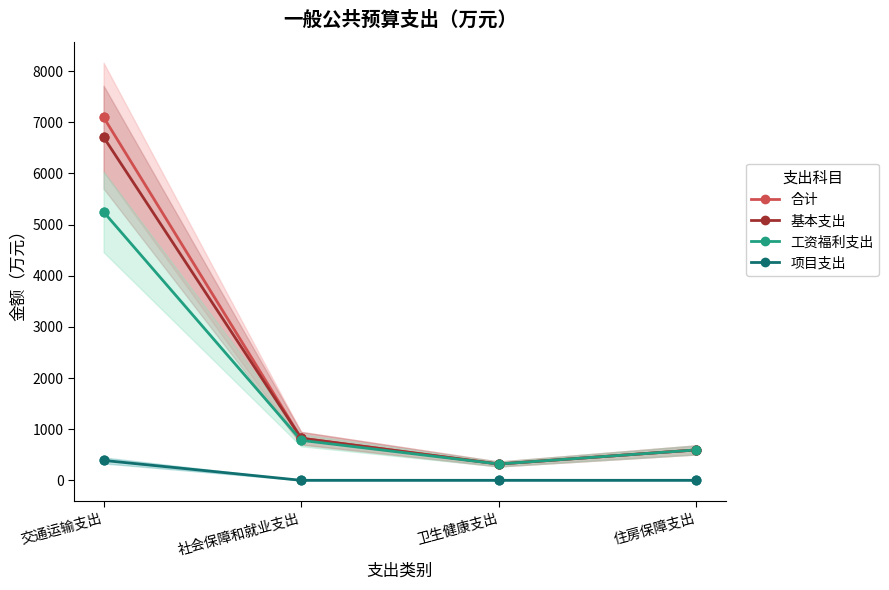

Is the value of 项目支出 at 社会保障和就业支出 greater than the value of 基本支出 at 交通运输支出?

No